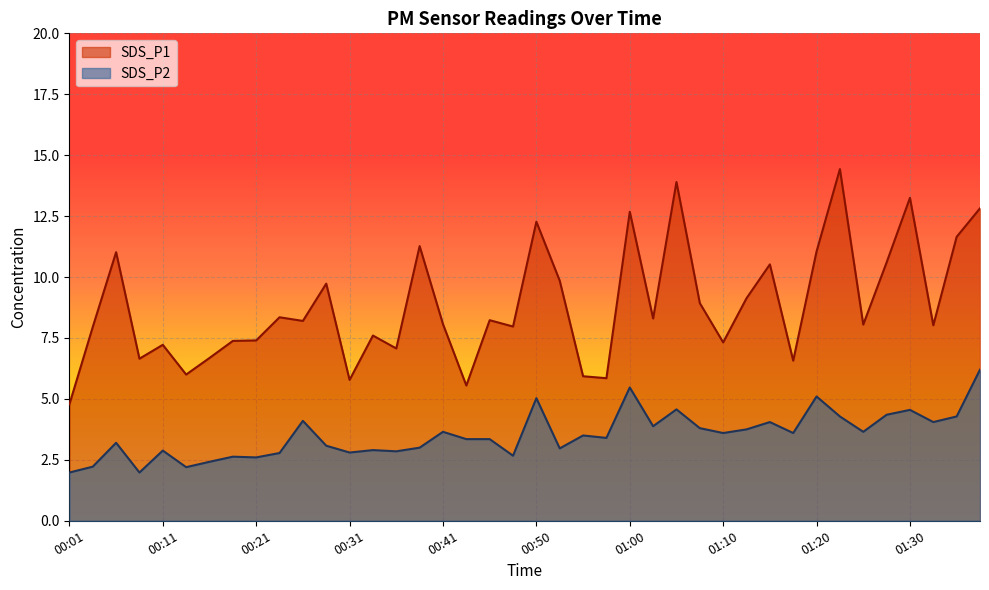

Does the chart display data point markers on the line(s)?

No